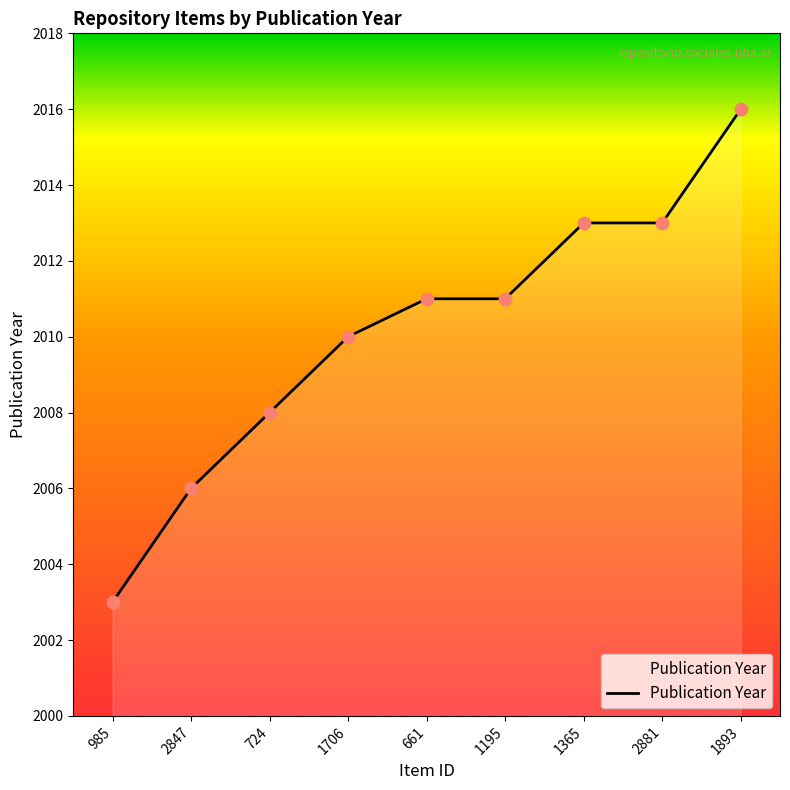

What is the change in value from 2881 to 1893?

+3